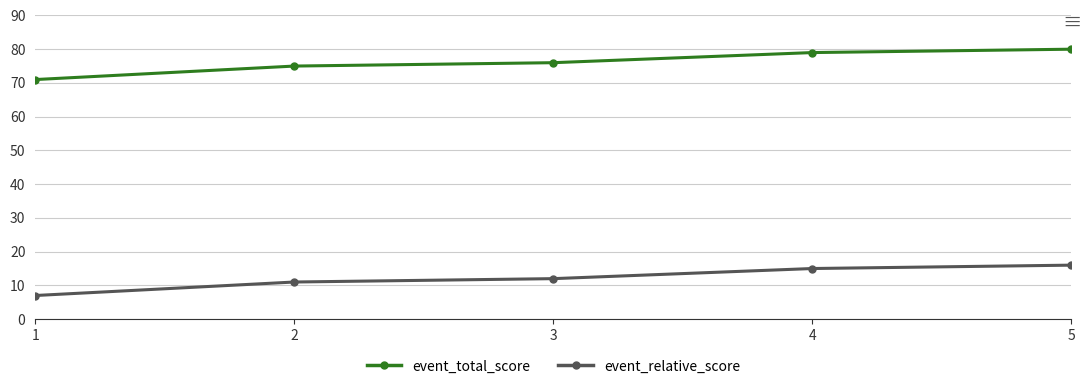

True or false: event_total_score and event_relative_score cross at least once.

False